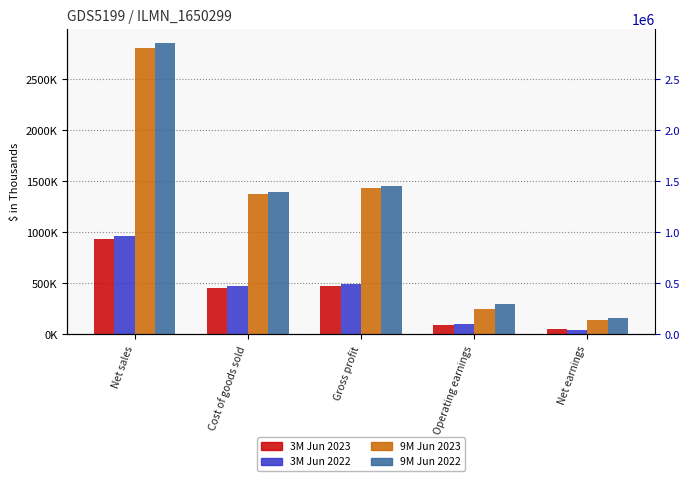

What is the spread (max minus min) of values at Gross profit?

980964